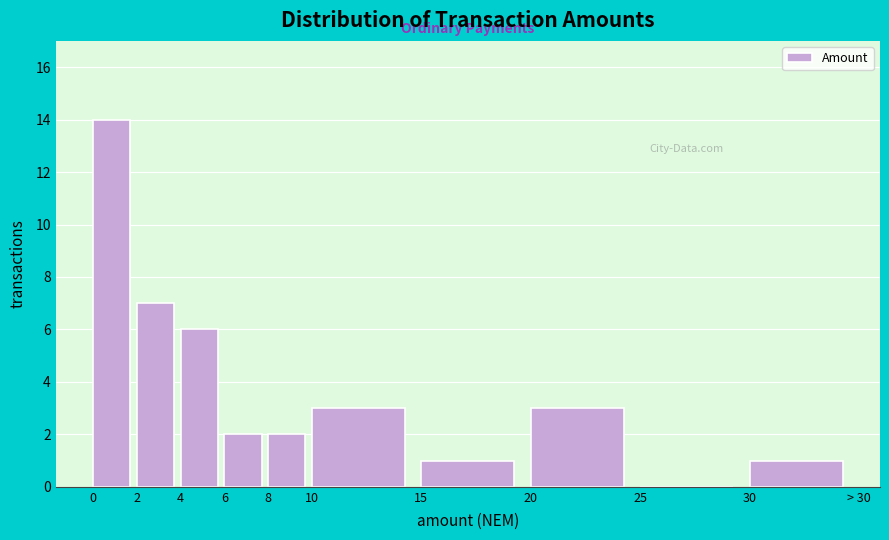

Reading right to left, extract all data points from this chart.

30=1	25=0	20=3	15=1	10=3	8=2	6=2	4=6	2=7	0=14